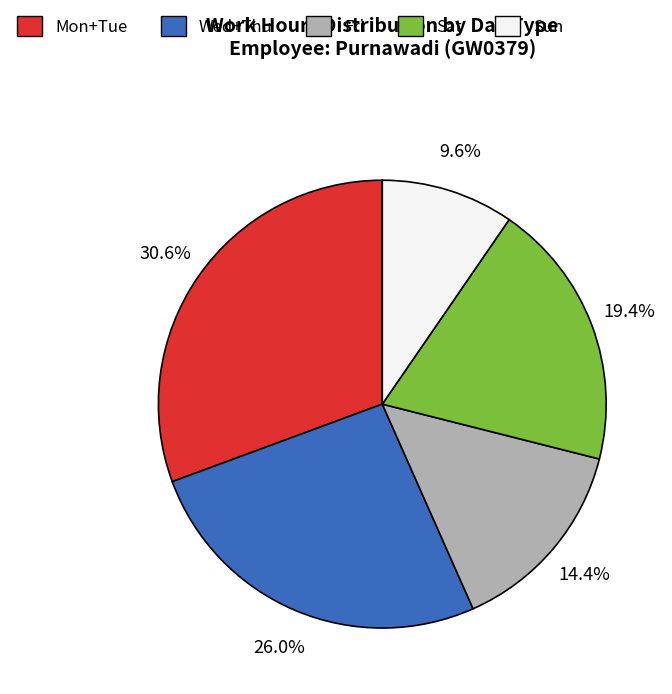

Which has a higher value, Wed+Thu or Sun?

Wed+Thu